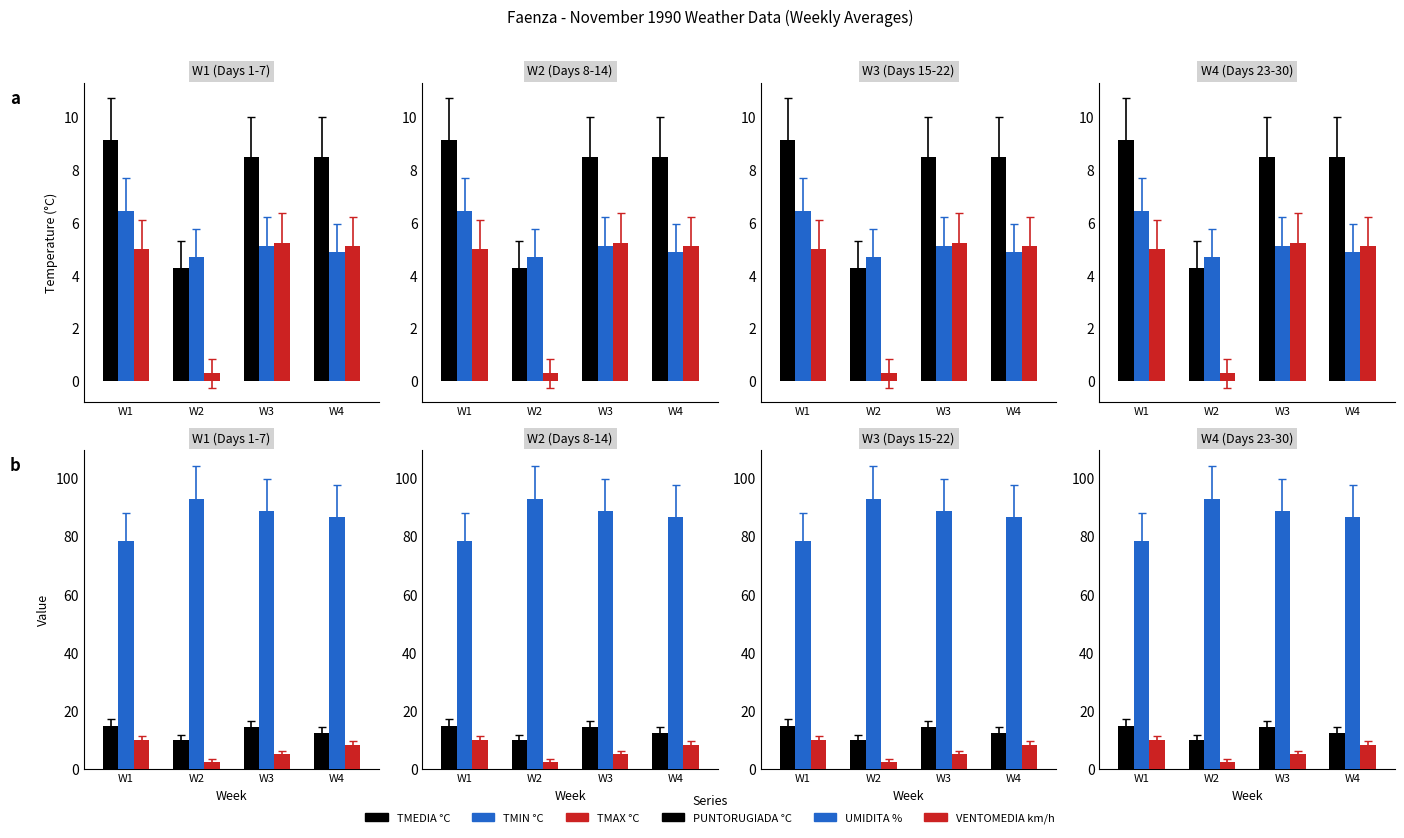

What is the value of the VENTOMEDIA km/h bar at the 3rd from the left?

5.2